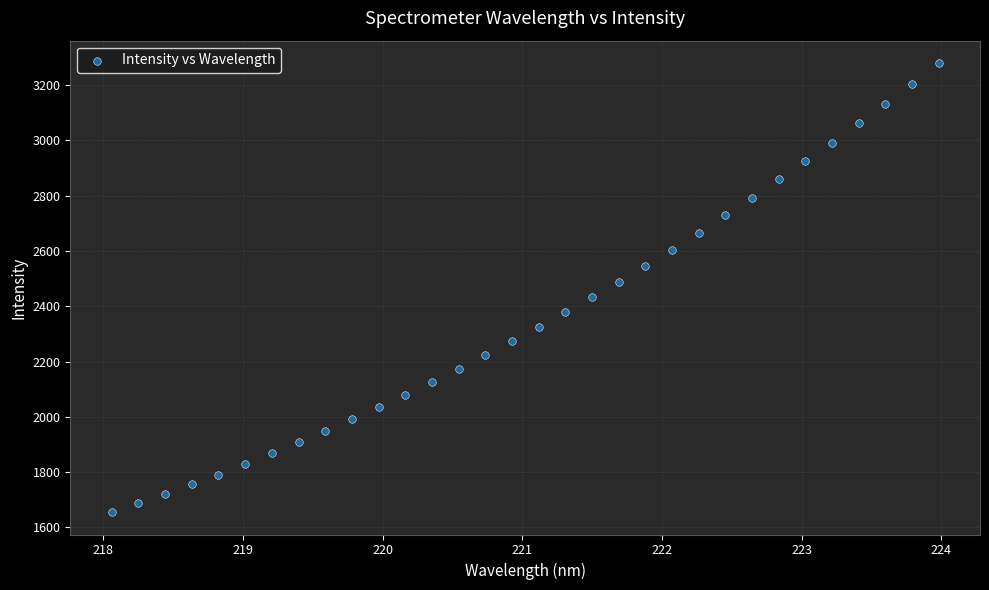

What is the range of Y values (max minus min)?

1624.3